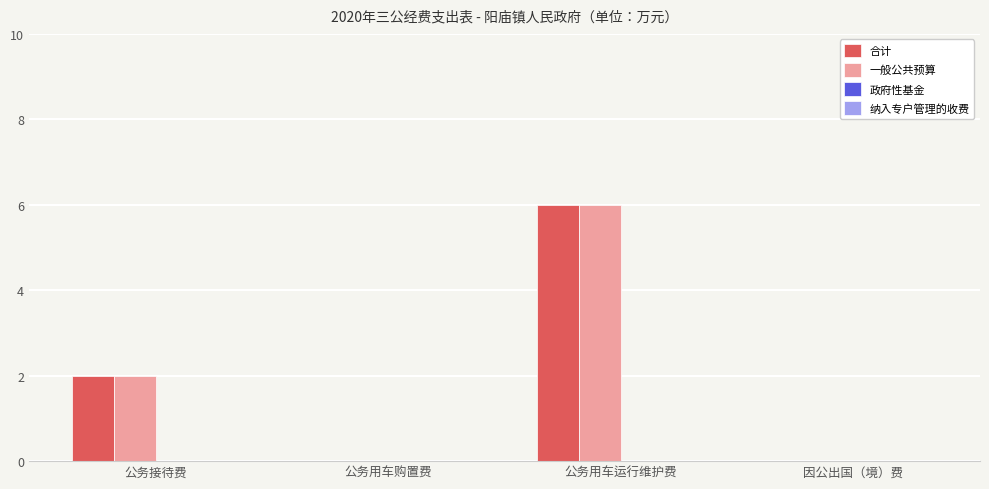

What is the sum of the 一般公共预算 values at 公务用车运行维护费 and 因公出国（境）费?

6